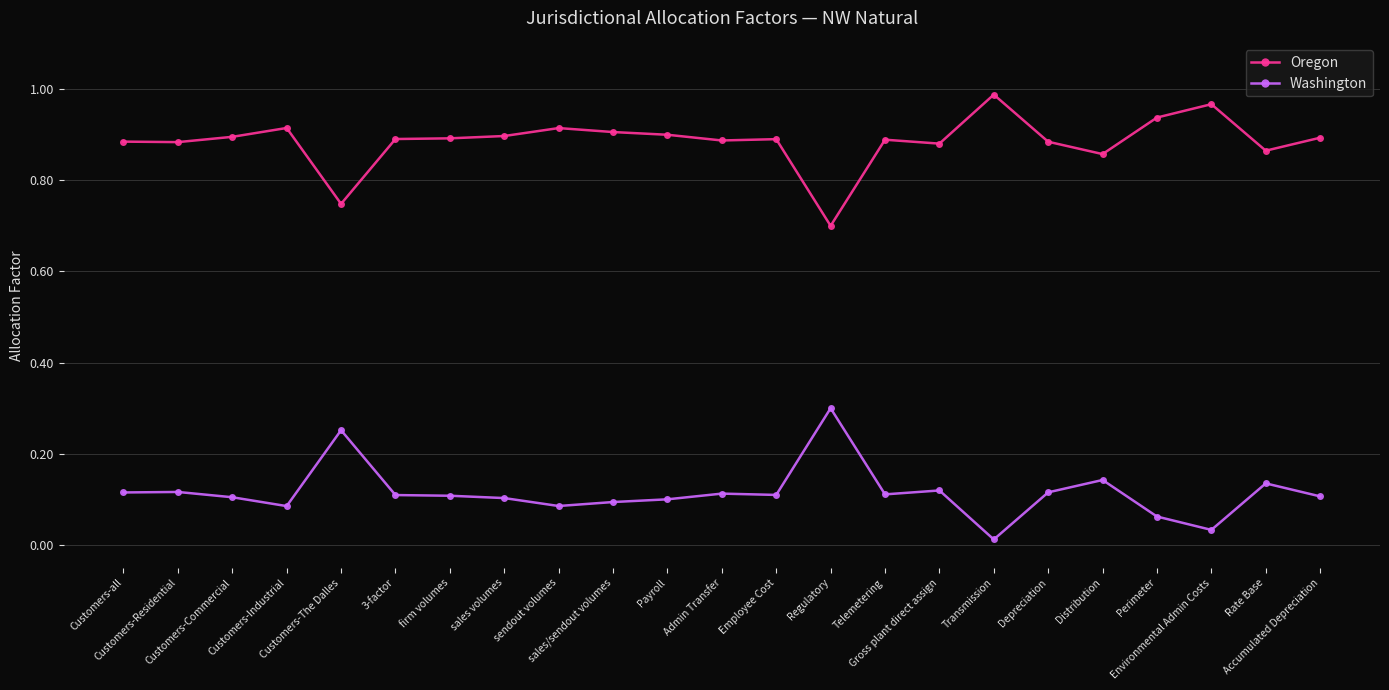

True or false: Oregon has more than 0 points higher than both neighbors.

True